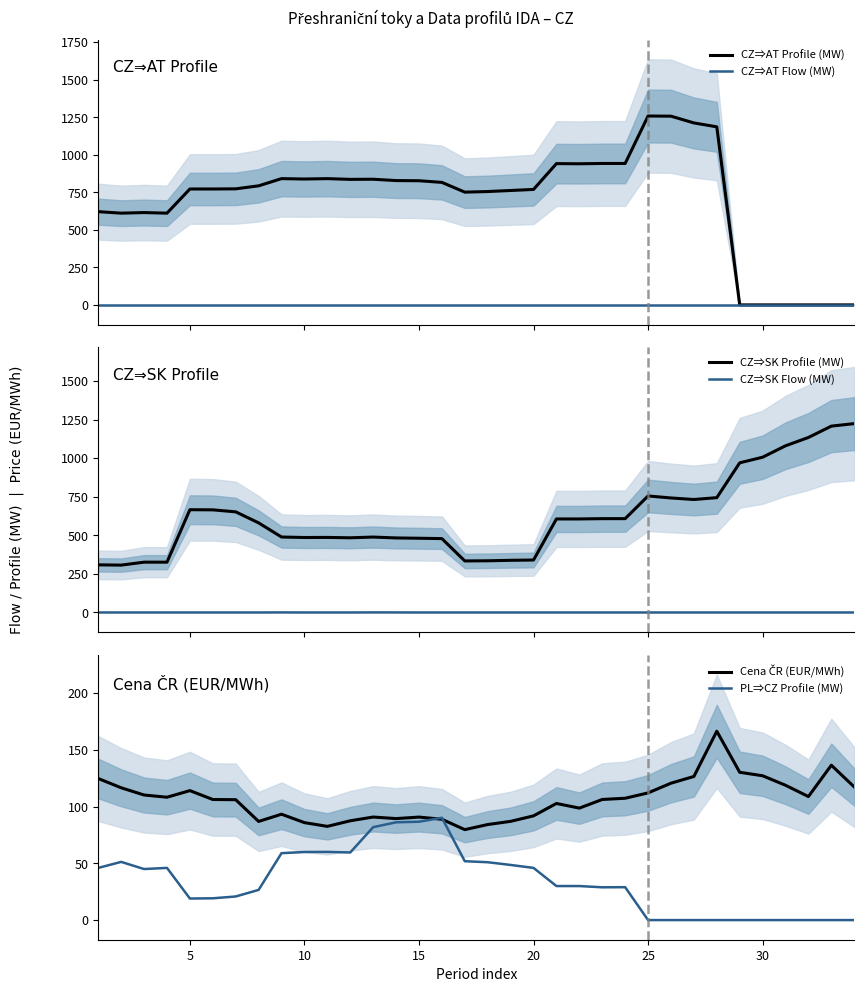

What is the difference between the maximum and minimum values in the CZ⇒SK Flow (MW) series?

0.5